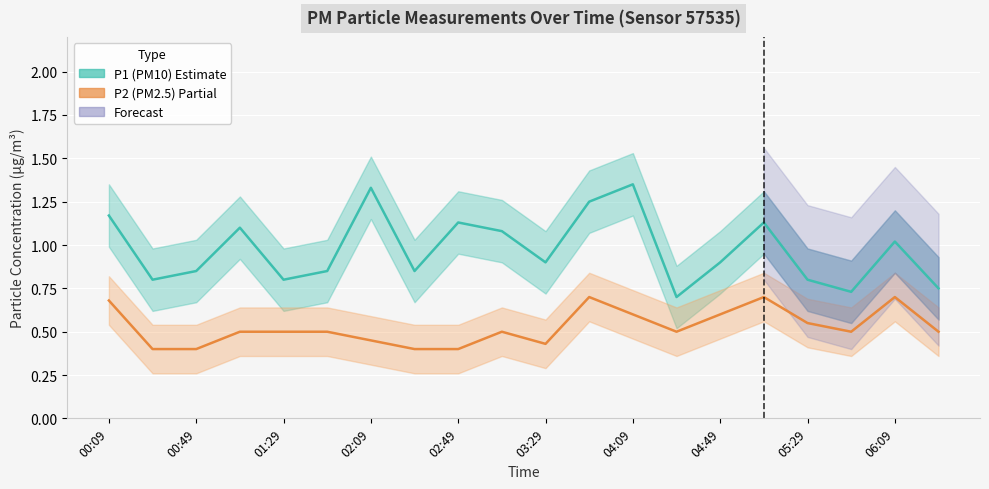

What is the difference between the maximum and minimum values in the P1 (PM10) series?

0.7